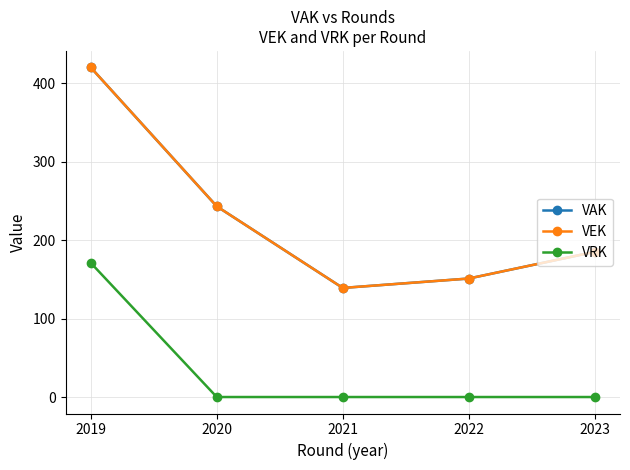

Rank the series by their maximum value, from lowest to highest.

VRK, VAK, VEK